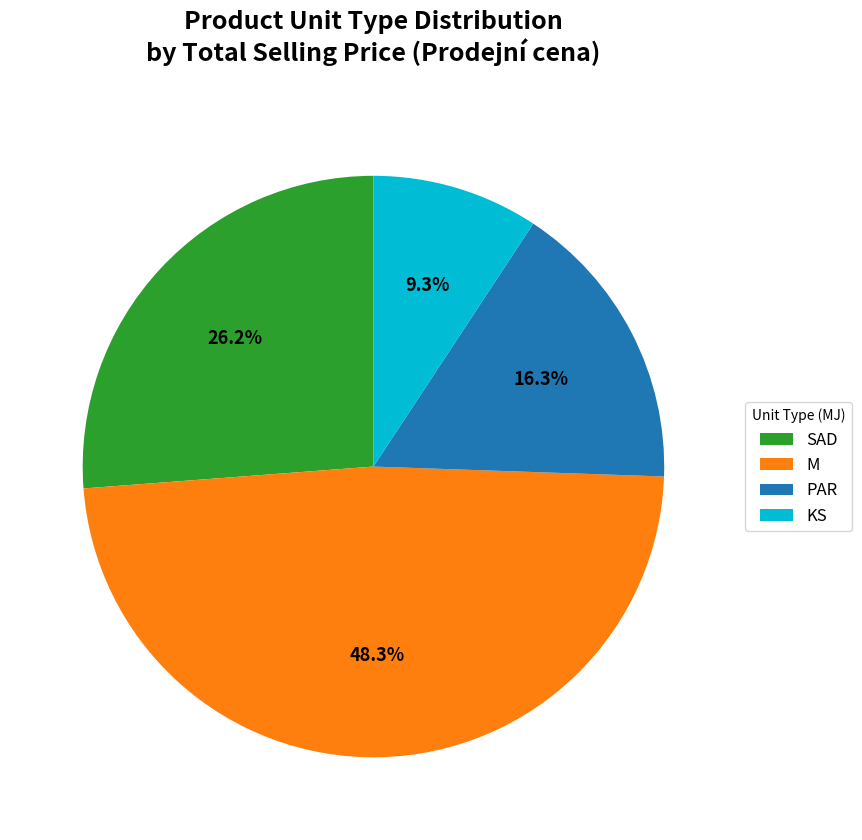

To the nearest percent, what is the average slice percentage?

25%